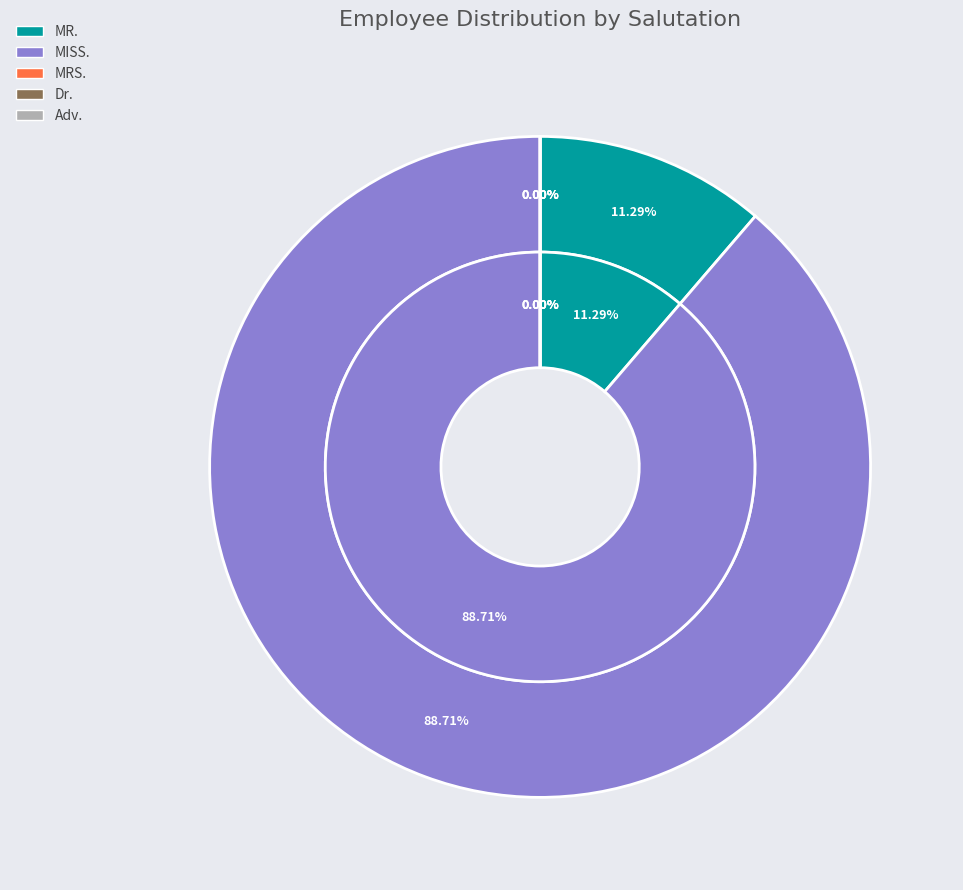

How many slices are in this pie chart?

4